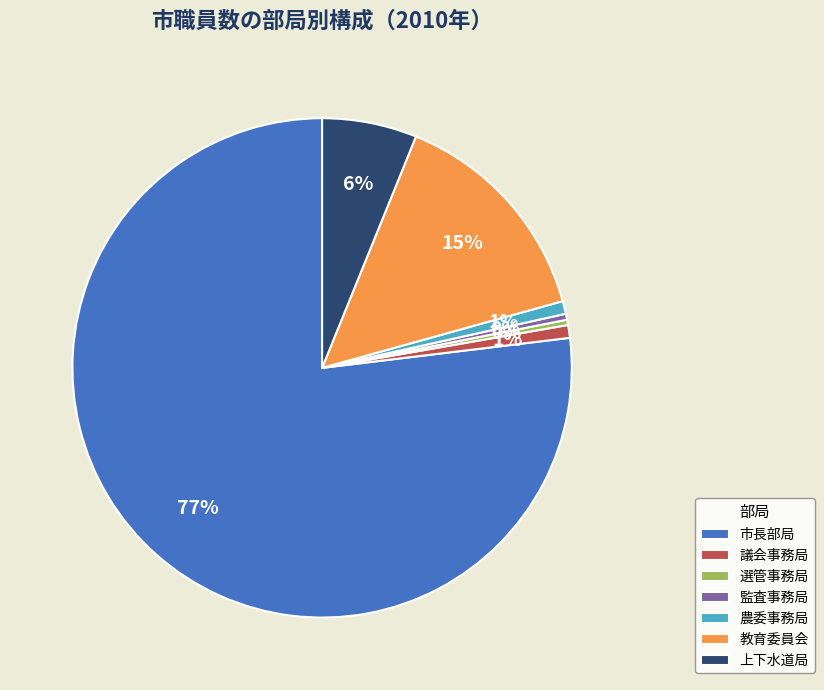

To the nearest percent, what is the average slice percentage?

14%